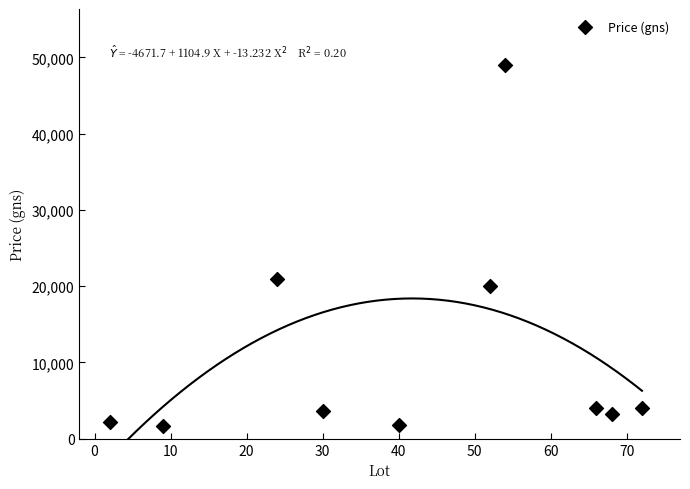

What Y value in the scatter plot is closest to 25300?

21000